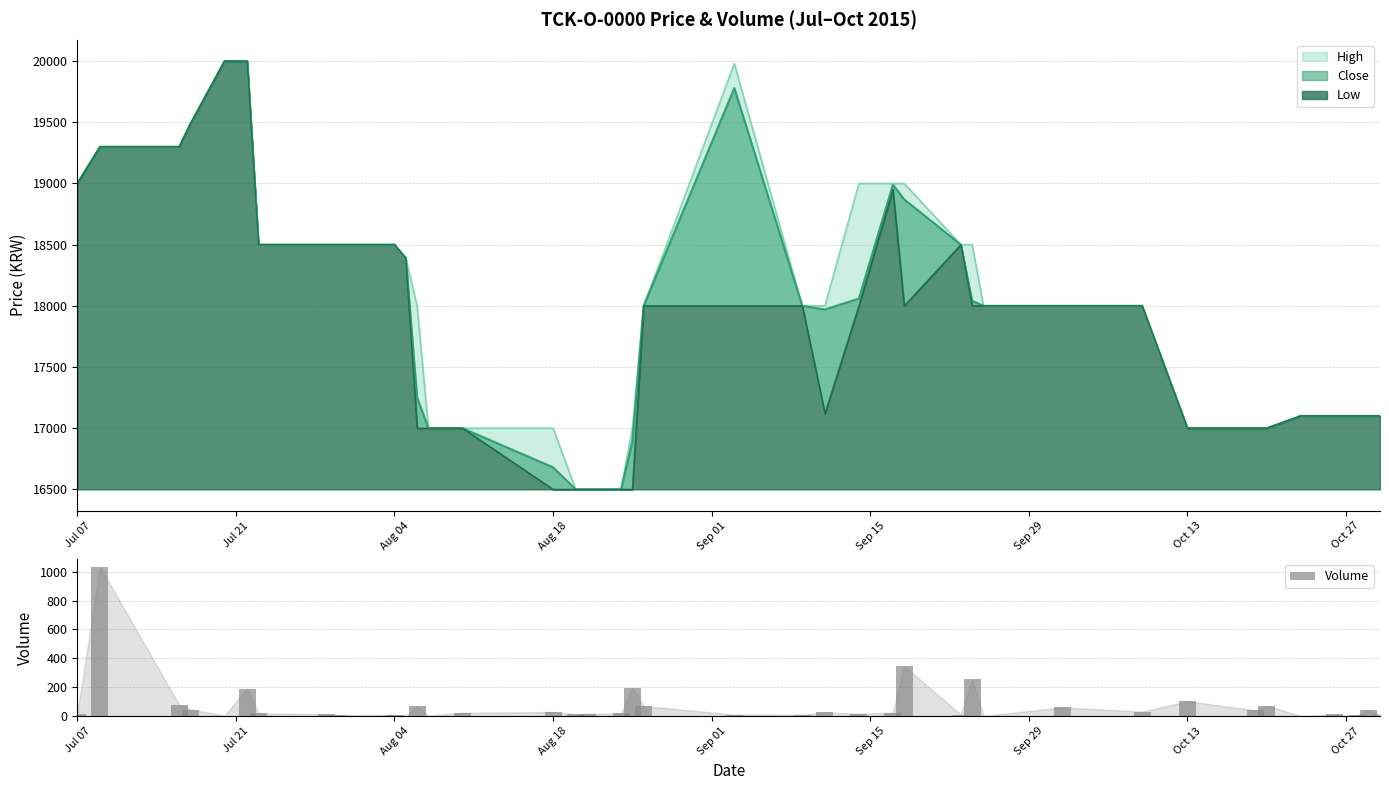

What is the sum of all Volume values?

2921